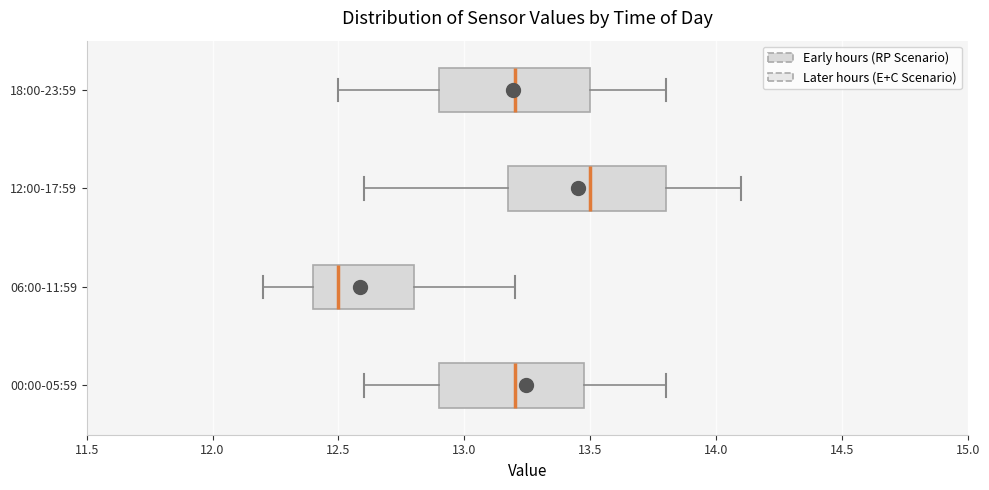

Which box has the furthest to the left median line?

06:00-11:59